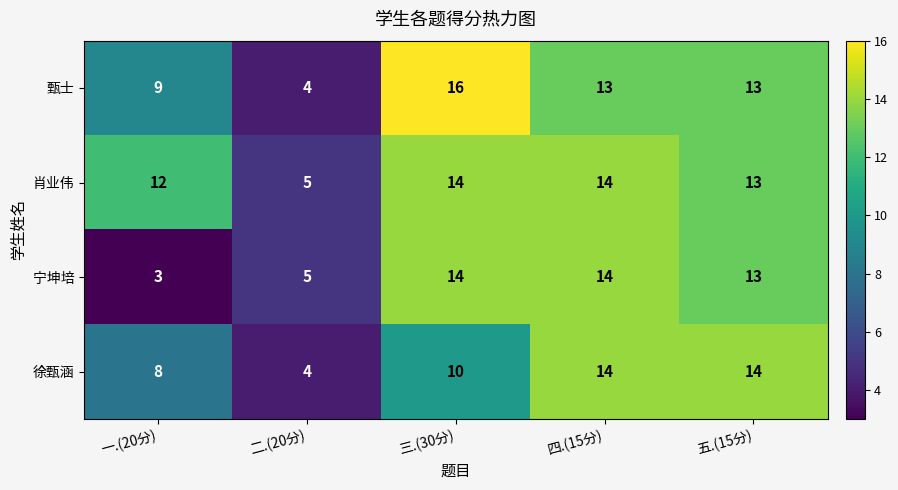

What is the lowest value of the 徐甄涵 series?

4